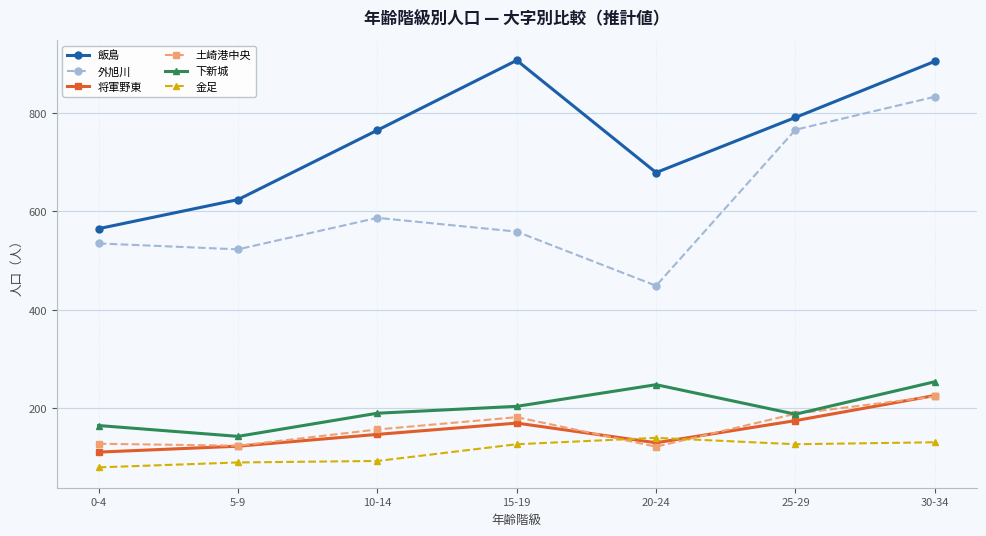

How many times do 金足 and 将軍野東 cross each other?

2